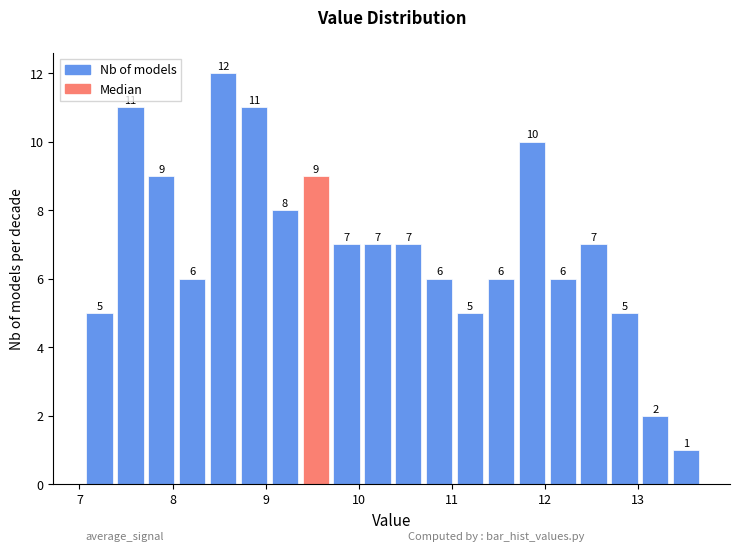

Read against the x-axis, roughly where is the centre of the tallest bar?

8.5